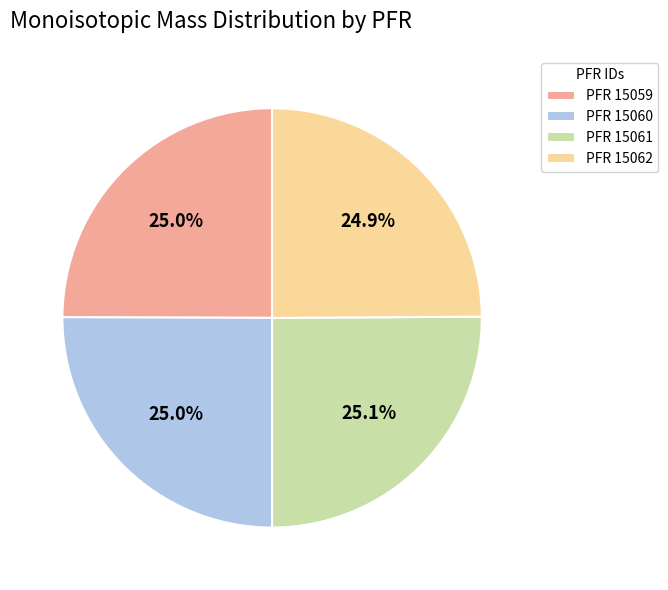

What is the ratio of the value at PFR 15060 to the value at PFR 15062?

1.0